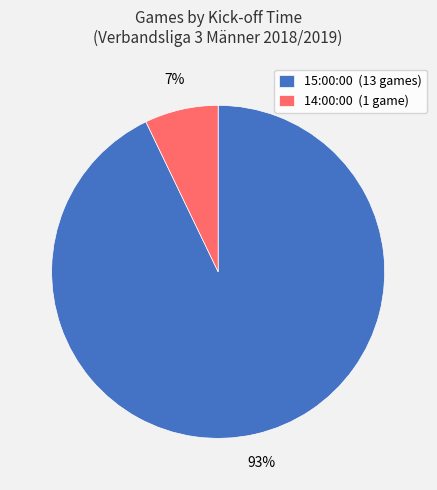

Combined, do 15:00:00 and 14:00:00 account for over 50%?

Yes